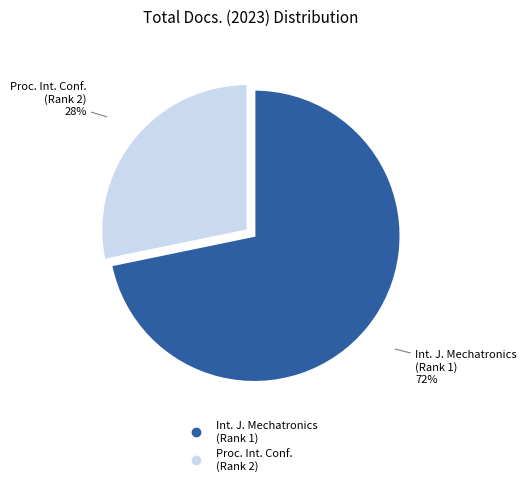

To the nearest percent, what is the average slice percentage?

50%